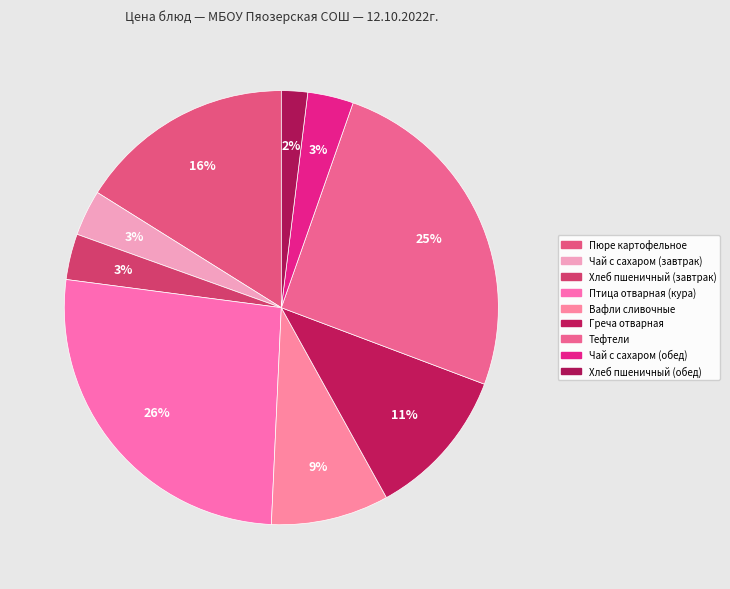

Which category has the biggest portion of the pie?

Птица отварная (кура)